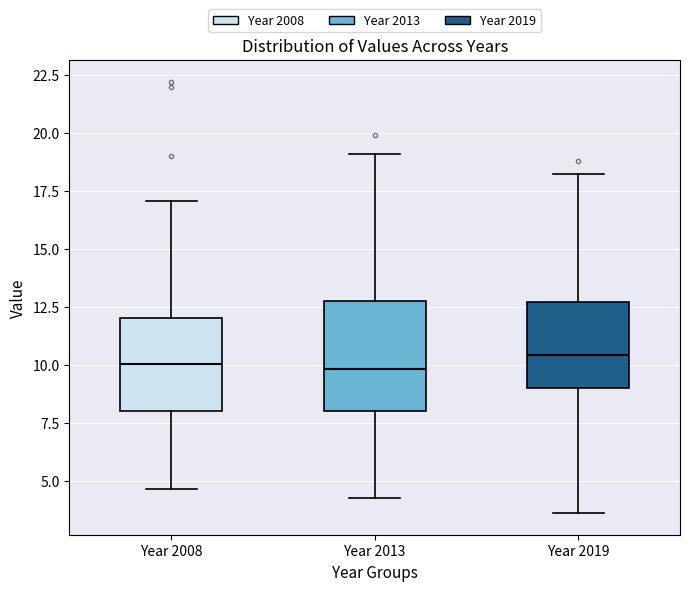

Reading left to right, transcribe this box plot: for each box, give where its median line is, the range the box spans, and where its two whiskers end, as read against the y-axis. The values are not printed on the chart, so give them approximately, as read against the axis.

Year 2008: median 10.0, box 8.0 to 12.0, whiskers 4.5 to 17.0
Year 2013: median 10.0, box 8.0 to 13.0, whiskers 4.5 to 19.0
Year 2019: median 10.5, box 9.0 to 12.5, whiskers 3.5 to 18.0